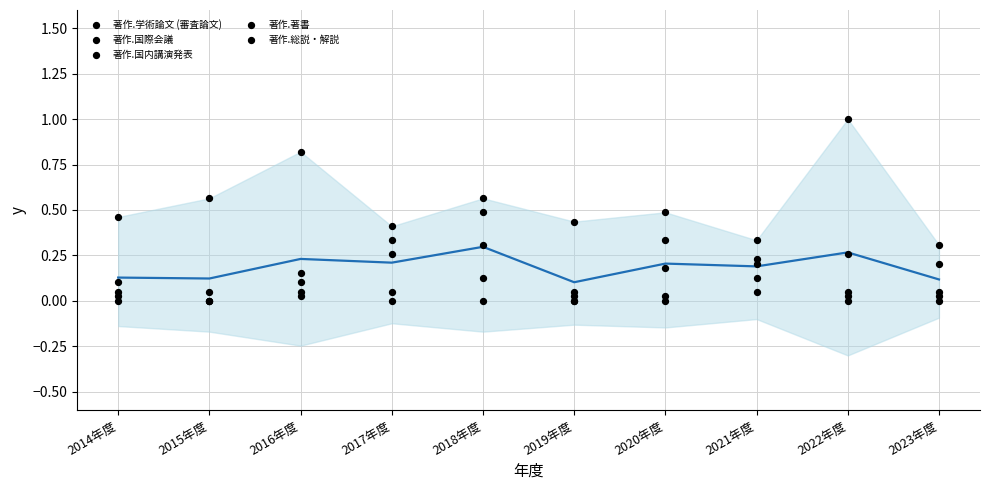

Is the value of 著作.総説・解説 at 2019年度 greater than the value of 著作.国内講演発表 at 2019年度?

No